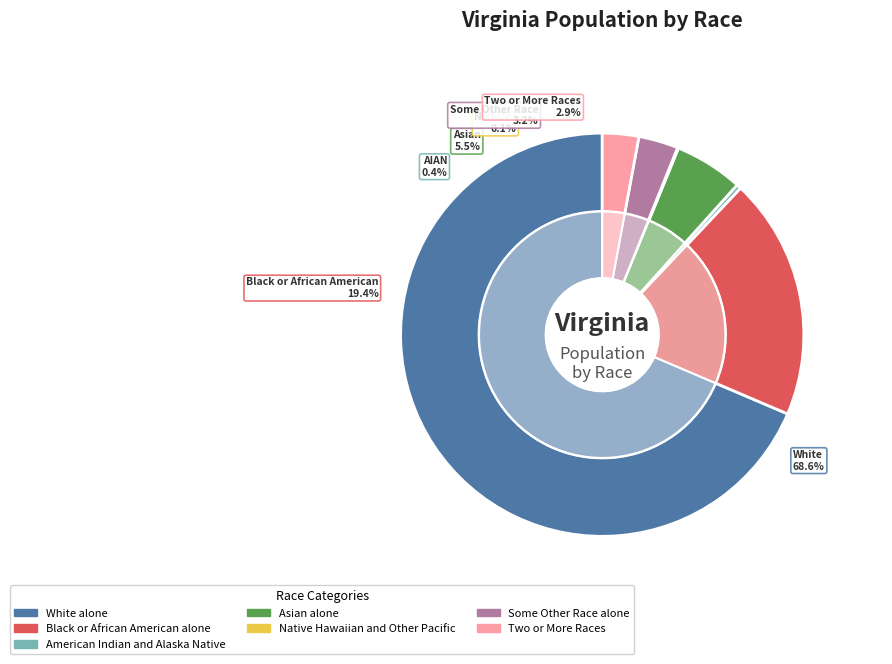

Count the number of slices in the pie.

7